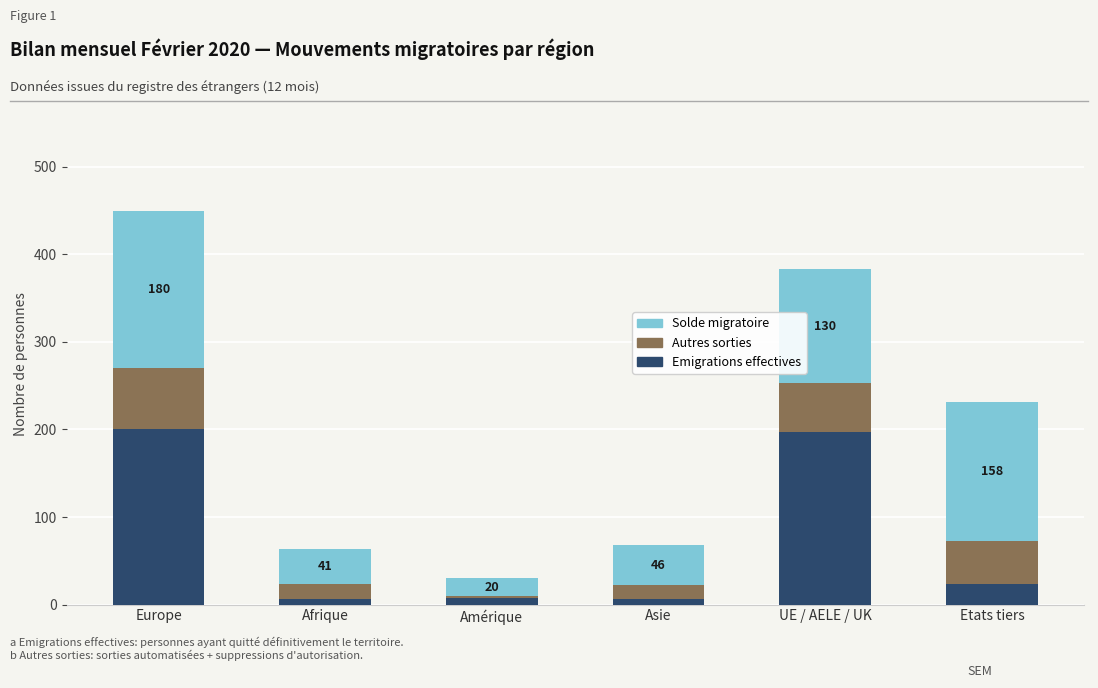

Where is Emigrations effectives nearest to the value 103?

Etats tiers